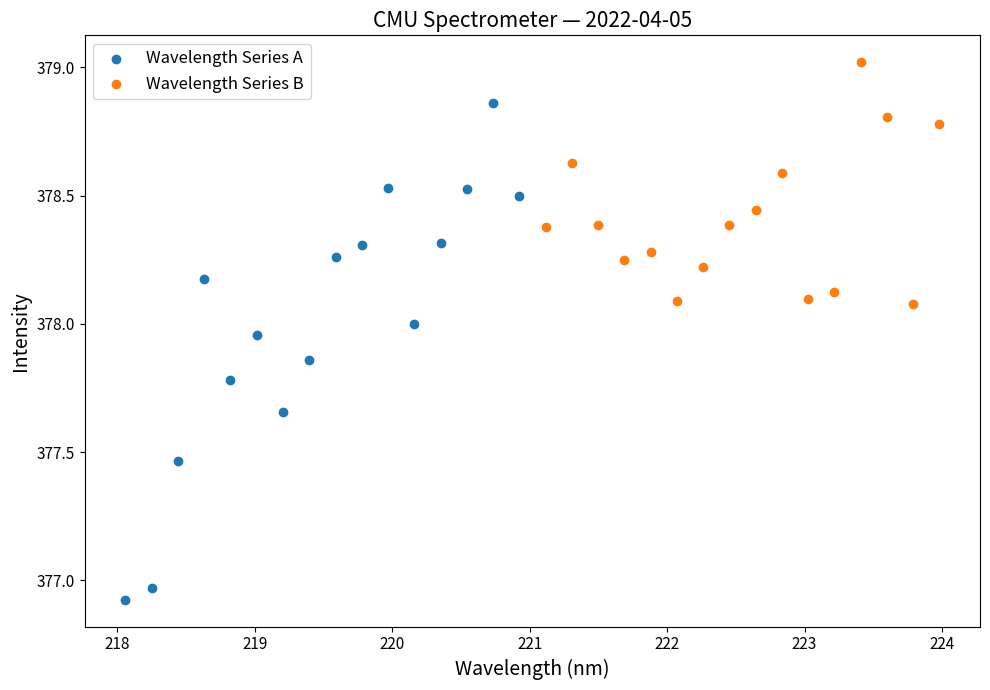

Which series has the largest Y range (max minus min)?

Wavelength Series A